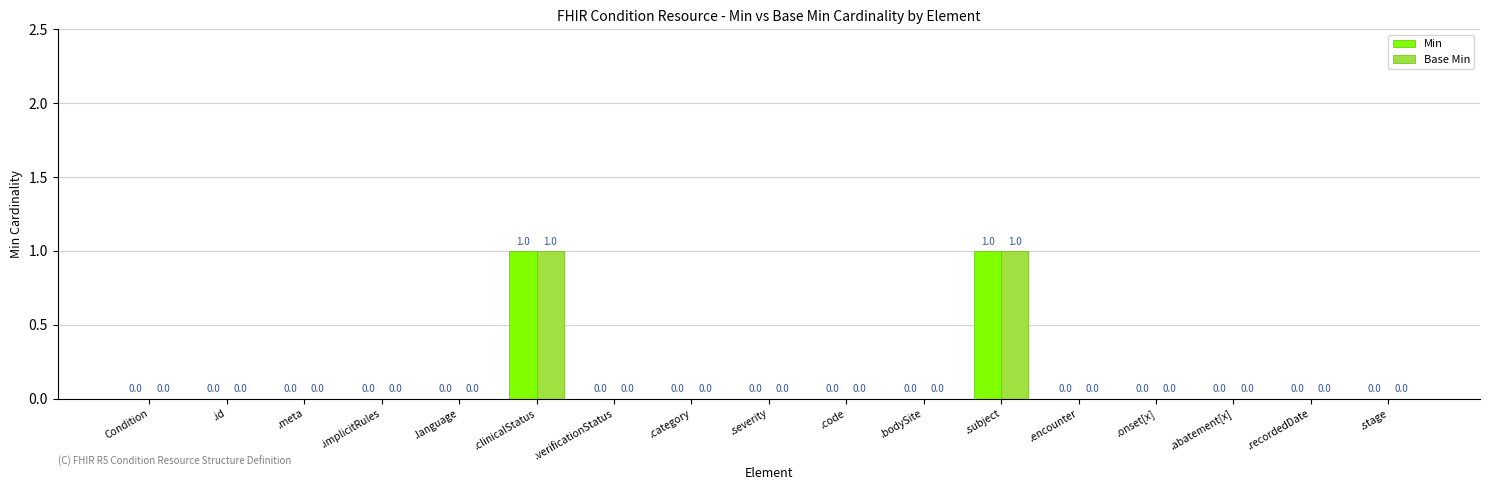

What is the difference between the Min values at .language and .clinicalStatus?

1